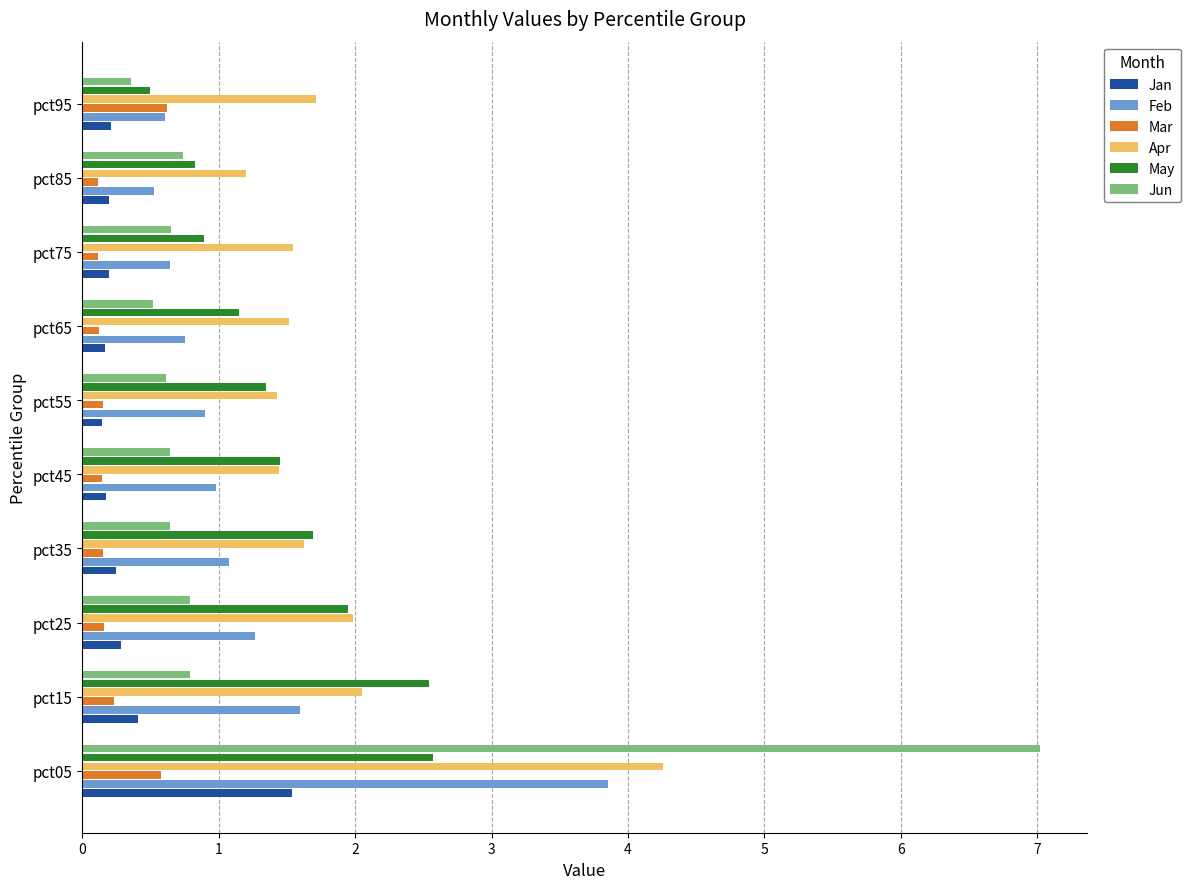

What is the difference between the maximum and second lowest values in the Apr series?

2.8